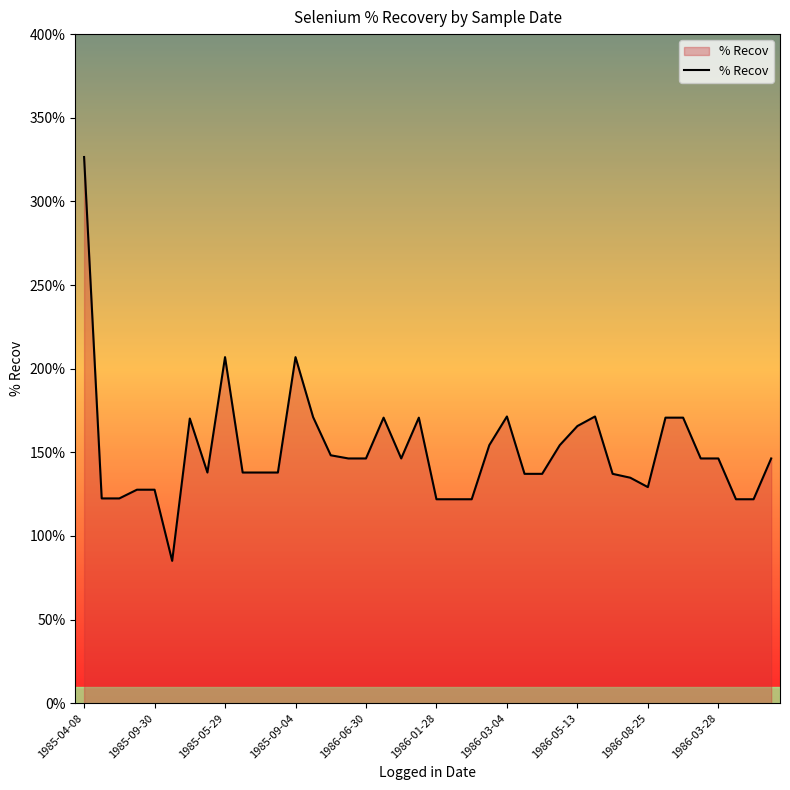

What is the difference between the maximum and minimum values?

241.4